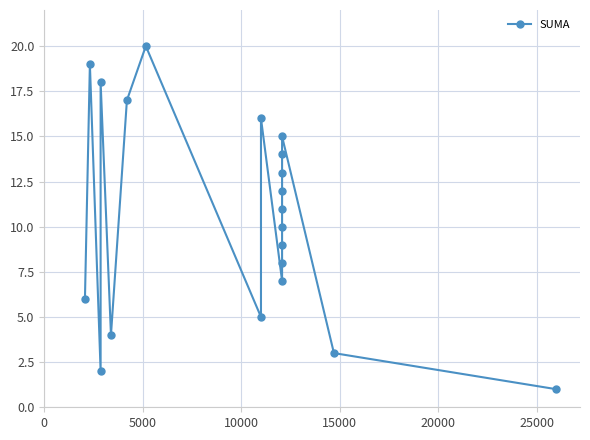

How many data points does each series have?

20